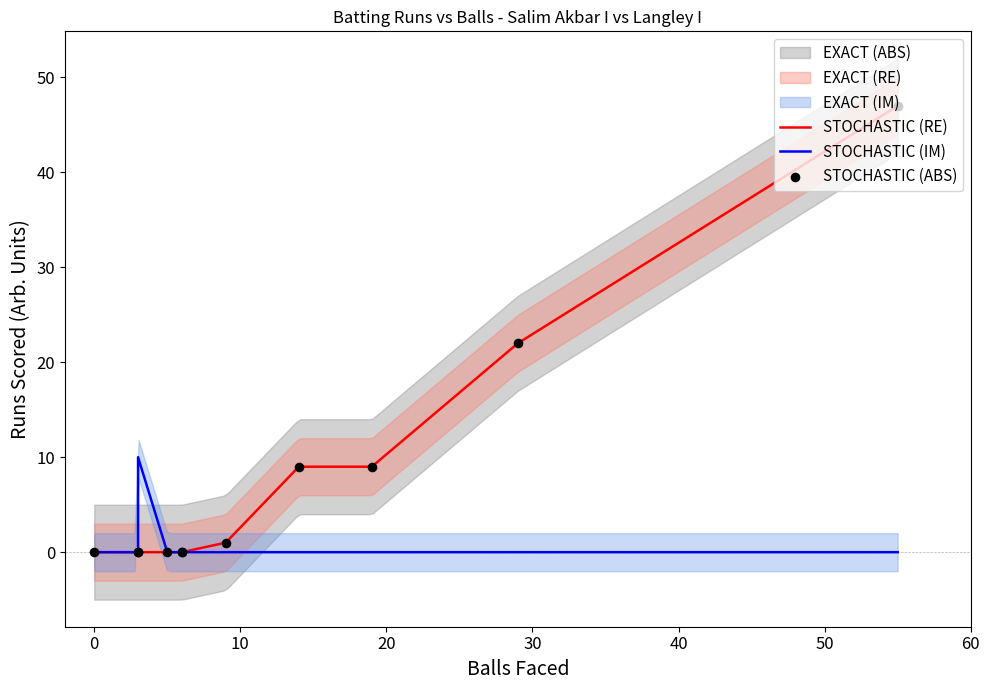

Which series has the widest spread of Y values?

STOCHASTIC (RE)